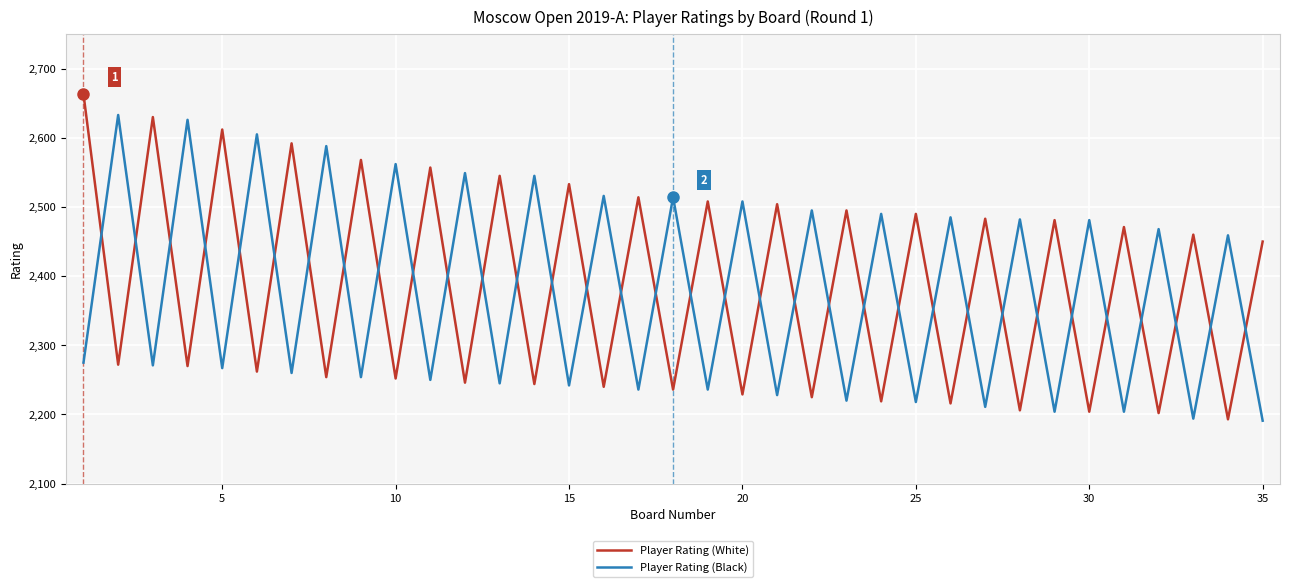

Which series ends up on top after the final intersection of Player Rating (Black) and Player Rating (White)?

Player Rating (White)